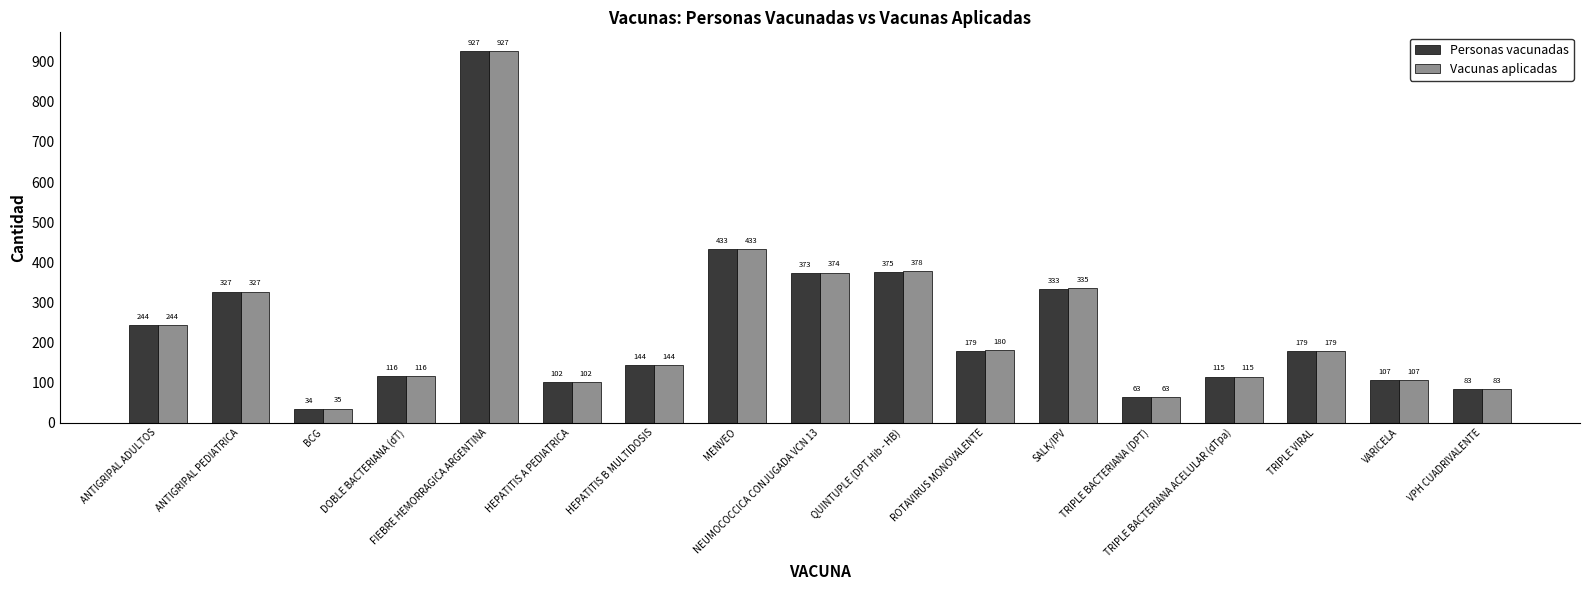

Reading left to right, list all the values displayed in this chart.

Personas vacunadas: 244	327	34	116	927	102	144	433	373	375	179	333	63	115	179	107	83
Vacunas aplicadas: 244	327	35	116	927	102	144	433	374	378	180	335	63	115	179	107	83